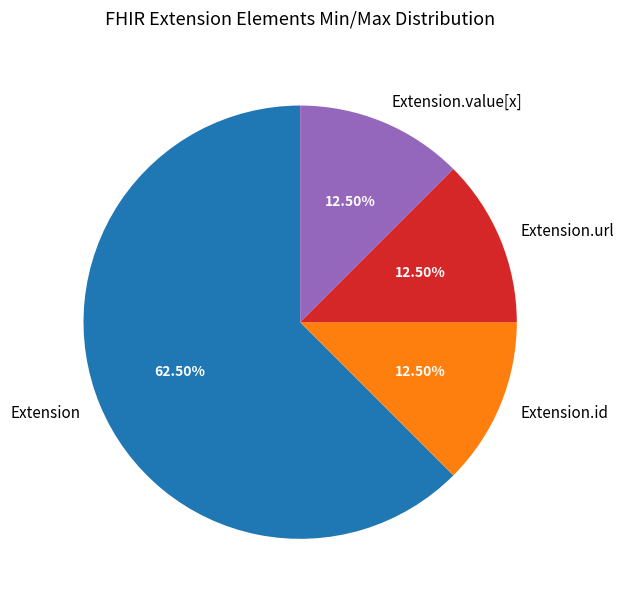

How many segments does this pie chart have?

4